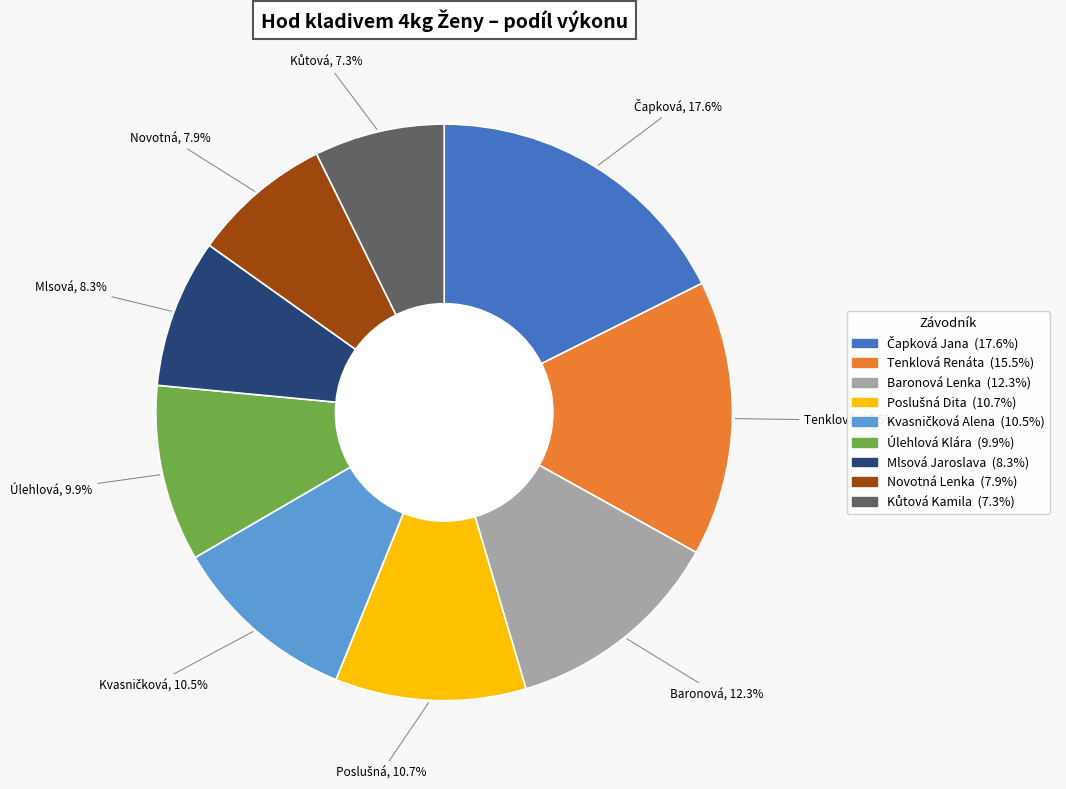

Is there any slice that represents more than half of the pie?

No